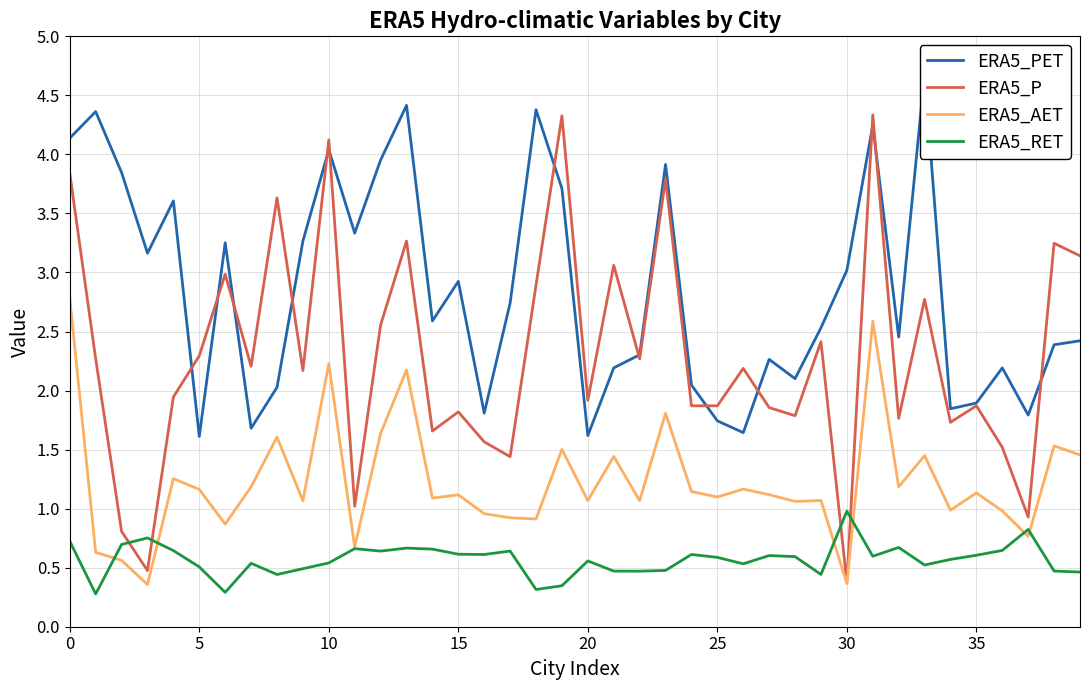

How many lines are shown in the chart?

4